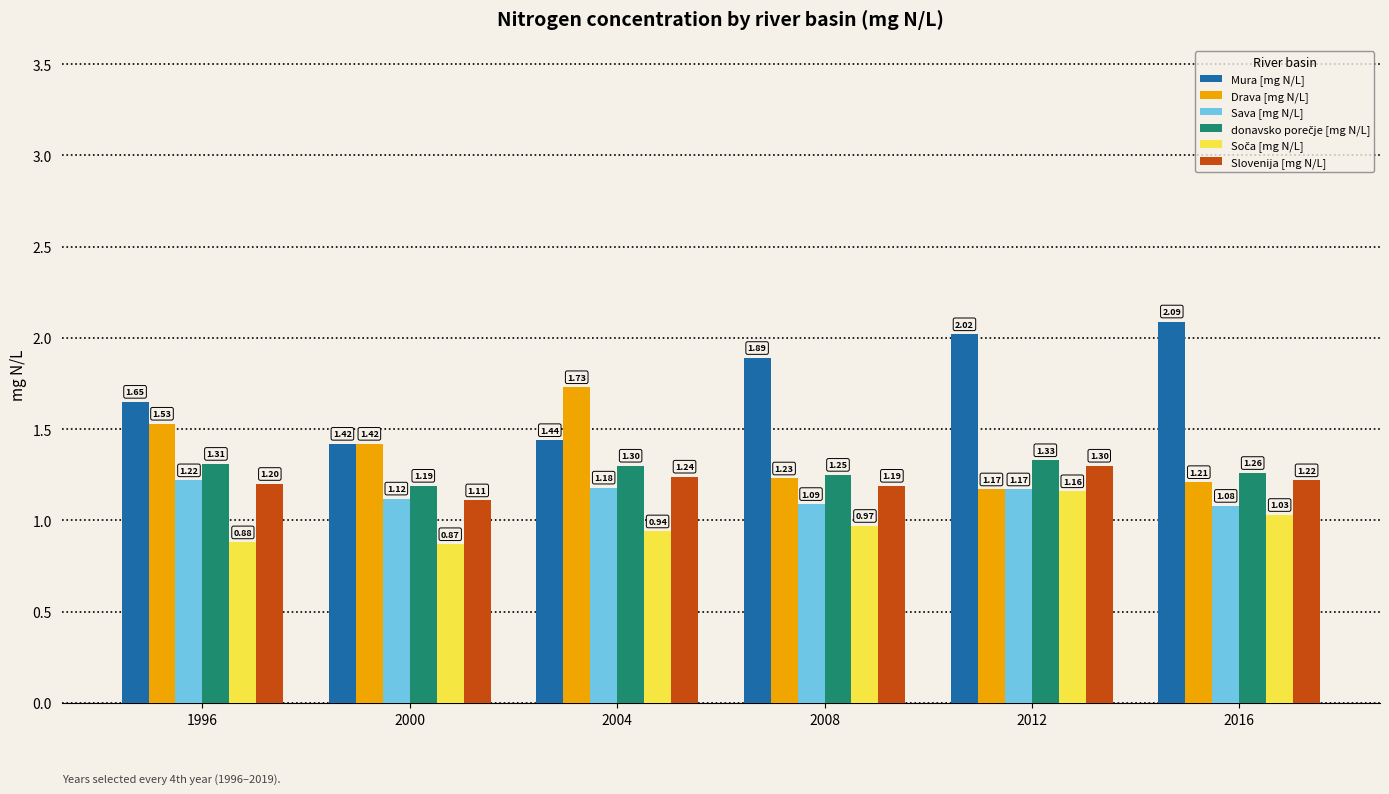

How many bars are there in total?

36